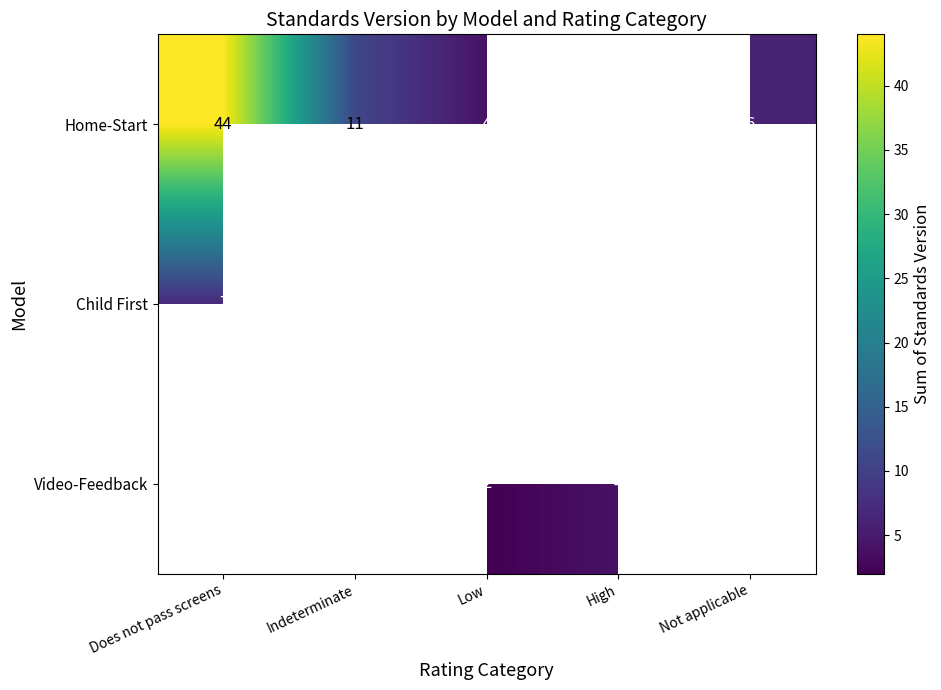

Is it true that Video-Feedback equals 4 at High?

True